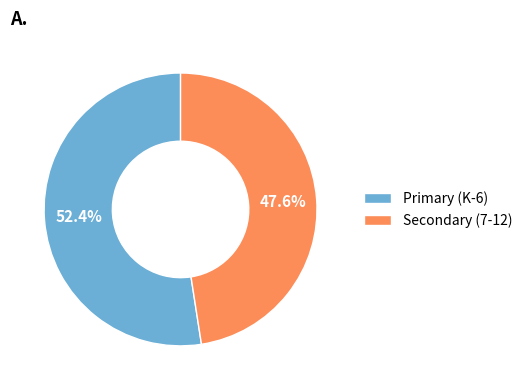

What is the majority slice?

Primary (K-6)